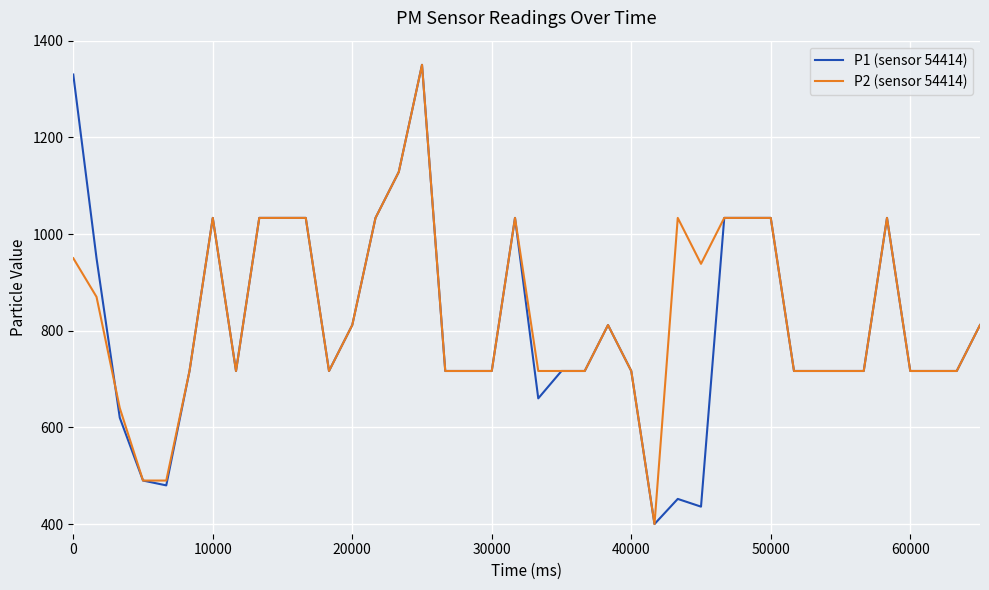

What is the smallest value displayed?

400.0